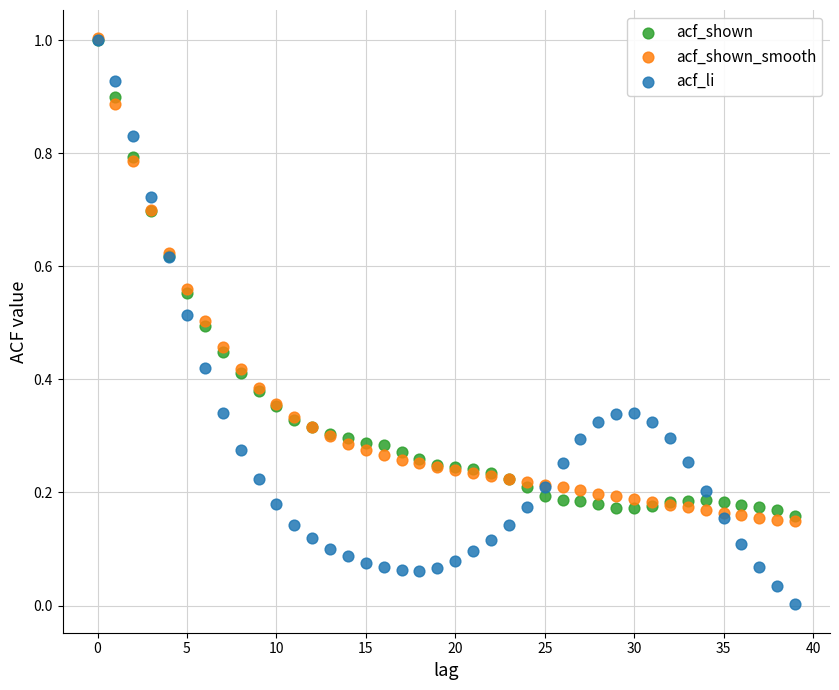

Which series has the widest spread of Y values?

acf_li